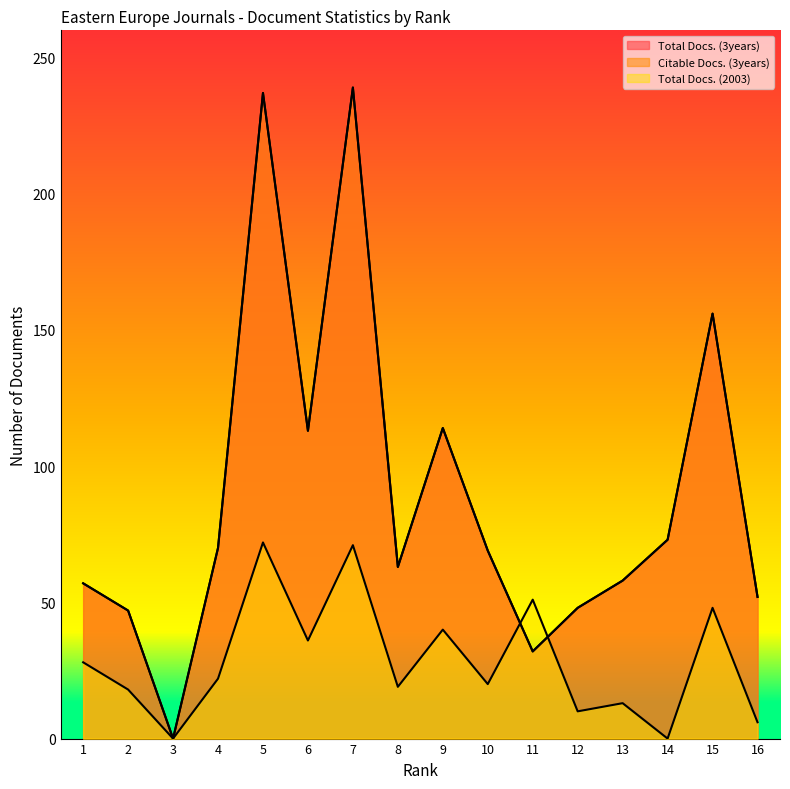

How many data points in Total Docs. (3years) are above 69?

7